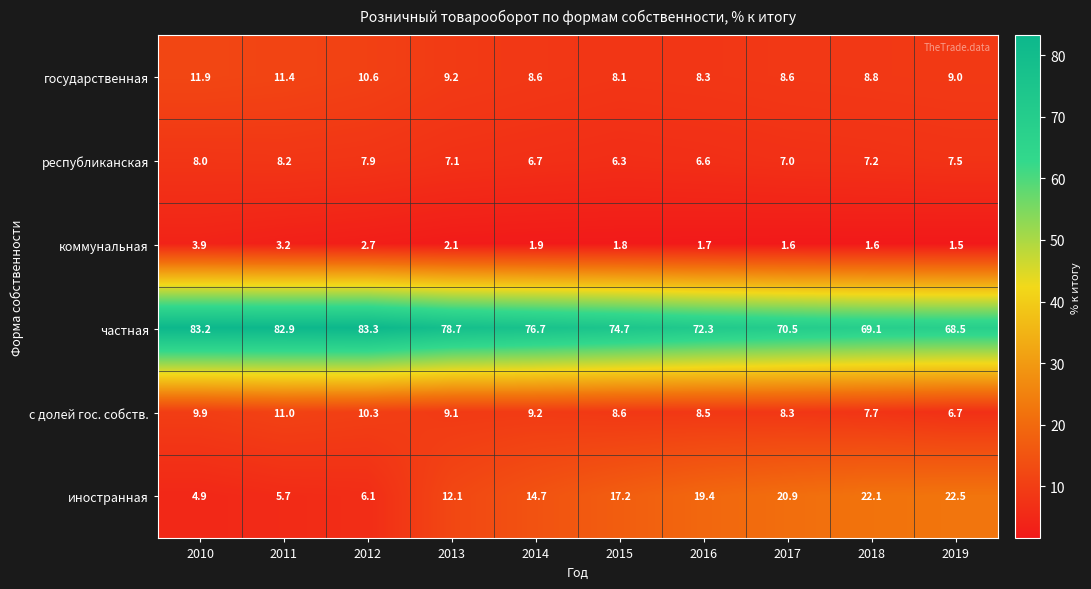

What is the difference between the maximum and second lowest values in the коммунальная series?

2.3